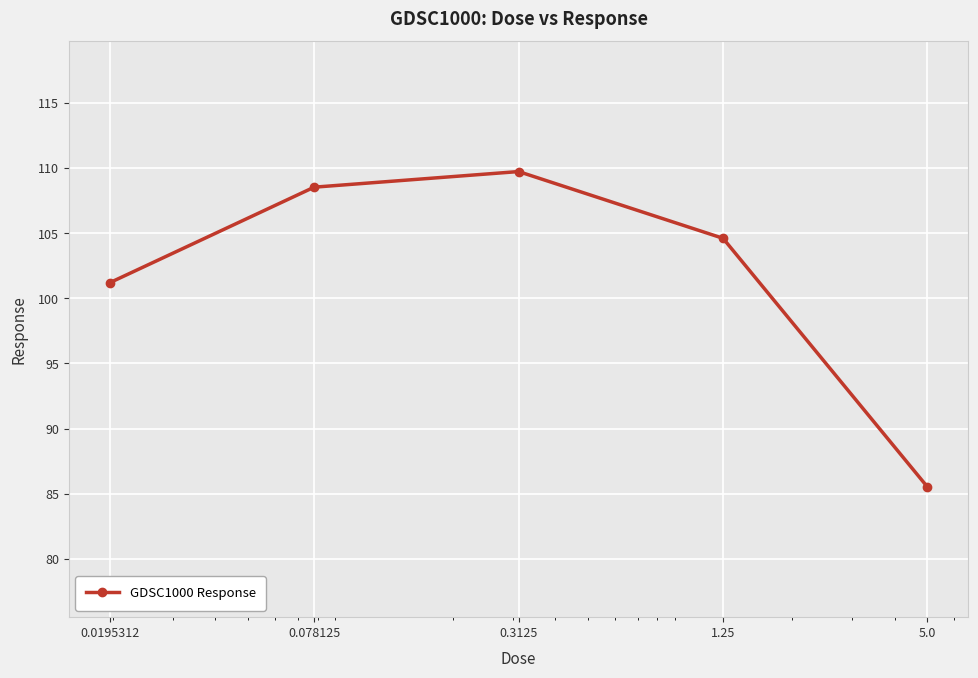

How many interior local peaks (higher than both neighbors) does the data have?

1